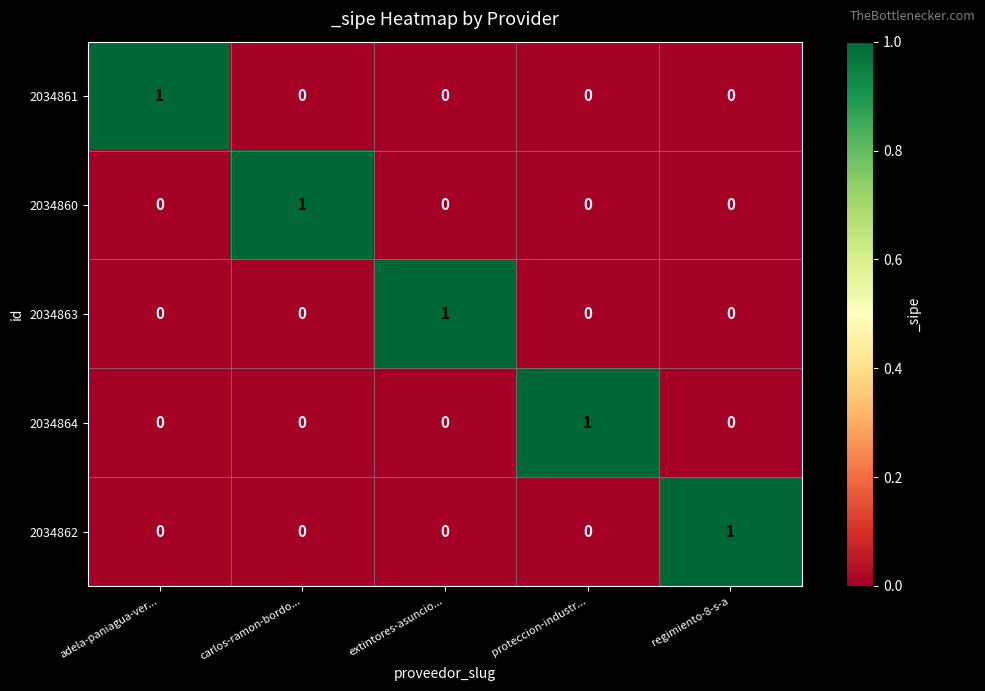

Is it true that 2034860 equals 2 at carlos-ramon-bordo...?

False